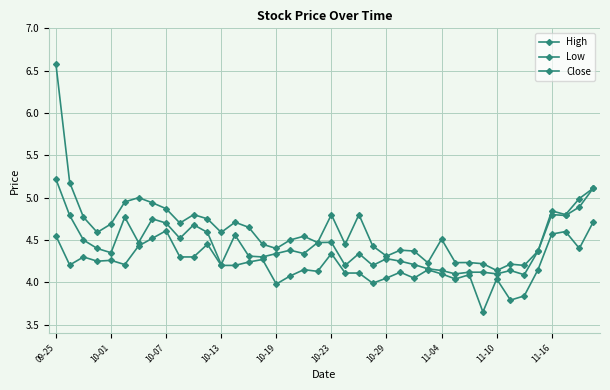

Reading right to left, list all the values displayed in this chart.

High: 5.1	5.0	4.8	4.8	4.4	4.2	4.2	4.1	4.2	4.2	4.2	4.5	4.2	4.4	4.4	4.3	4.4	4.8	4.4	4.8	4.5	4.5	4.5	4.4	4.4	4.7	4.7	4.6	4.8	4.8	4.7	4.9	4.9	5.0	4.9	4.7	4.6	4.8	5.2	6.6
Low: 4.7	4.4	4.6	4.6	4.2	3.8	3.8	4.0	3.7	4.1	4.0	4.1	4.1	4.1	4.1	4.1	4.0	4.1	4.1	4.3	4.1	4.2	4.1	4.0	4.3	4.2	4.2	4.2	4.4	4.3	4.3	4.6	4.5	4.4	4.2	4.3	4.2	4.3	4.2	4.6
Close: 5.1	4.9	4.8	4.8	4.4	4.1	4.1	4.1	4.1	4.1	4.1	4.1	4.2	4.2	4.2	4.3	4.2	4.3	4.2	4.5	4.5	4.3	4.4	4.3	4.3	4.3	4.6	4.2	4.6	4.7	4.5	4.7	4.8	4.5	4.8	4.3	4.4	4.5	4.8	5.2